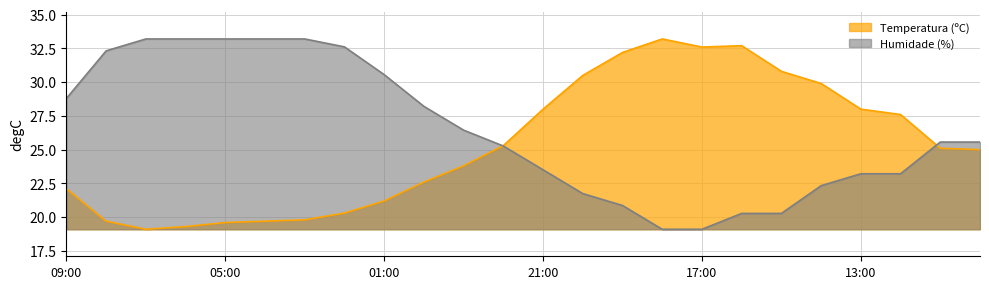

At 00:00, list the series in order from smallest to largest.

Temperatura (ºC), Humidade (%)